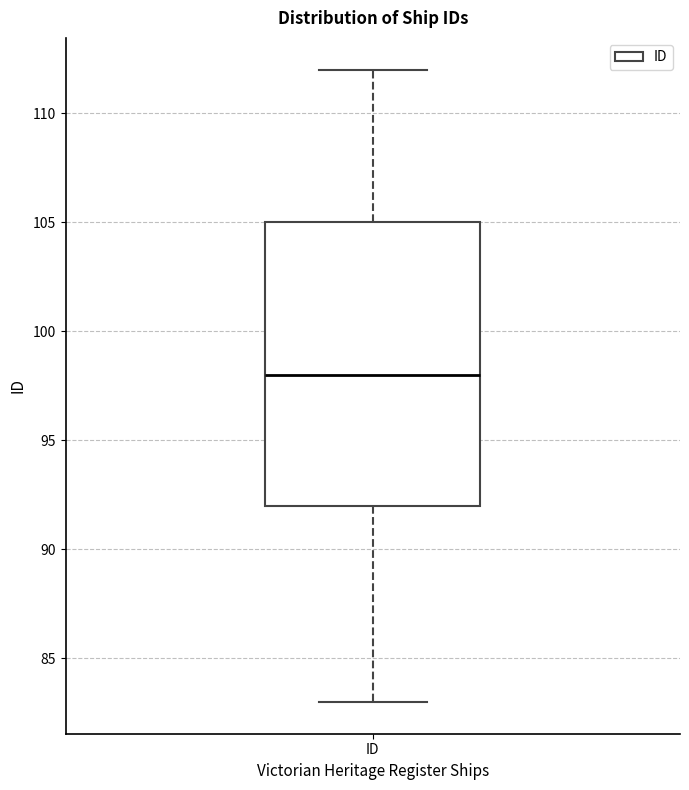

Where does the median line of the box for ID sit on the y-axis? The values are not printed on the chart, so give them approximately, as read against the axis.

98